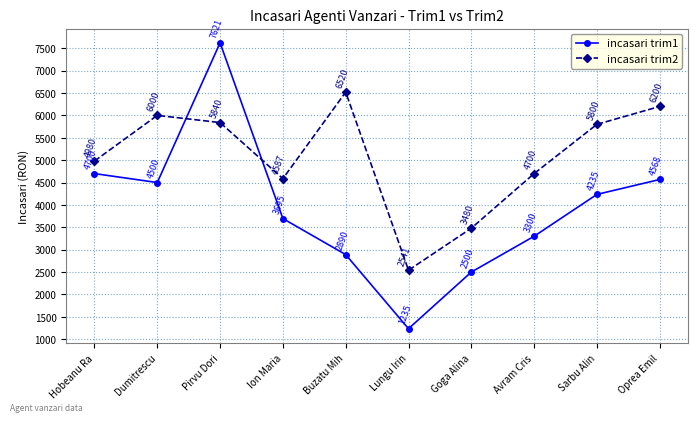

Which series changed the most between Hobeanu Ra and Lungu Irin?

incasari trim1